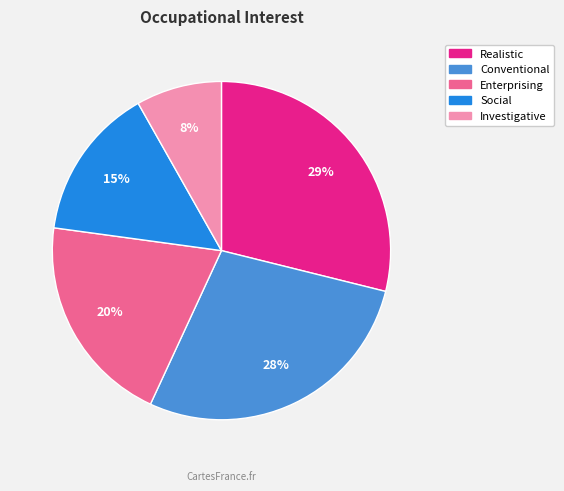

Does Investigative account for over 50% of the chart?

No